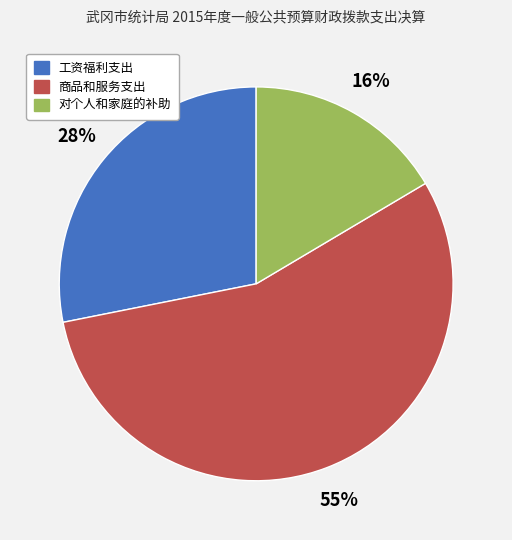

Which slice represents more than half of the pie?

商品和服务支出